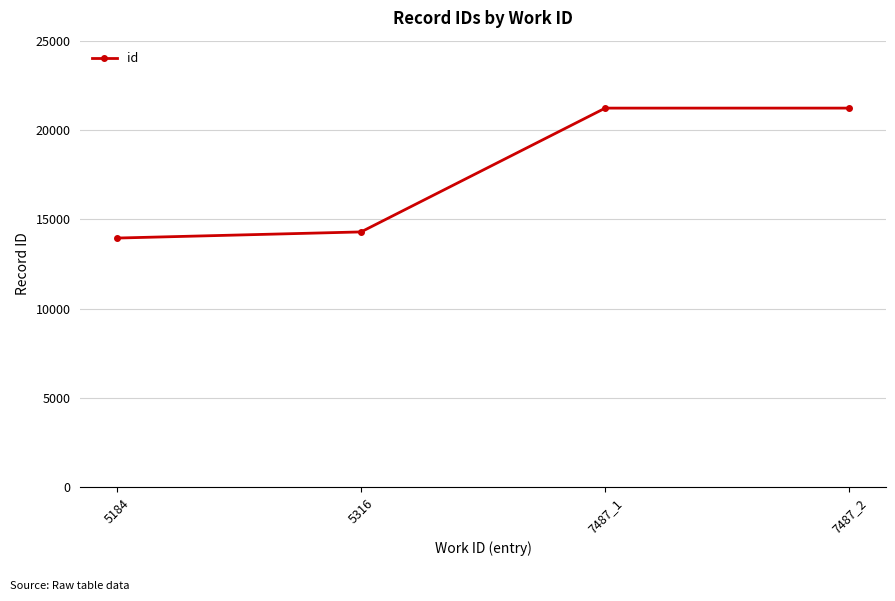

Which category has the lowest value across all series?

5184